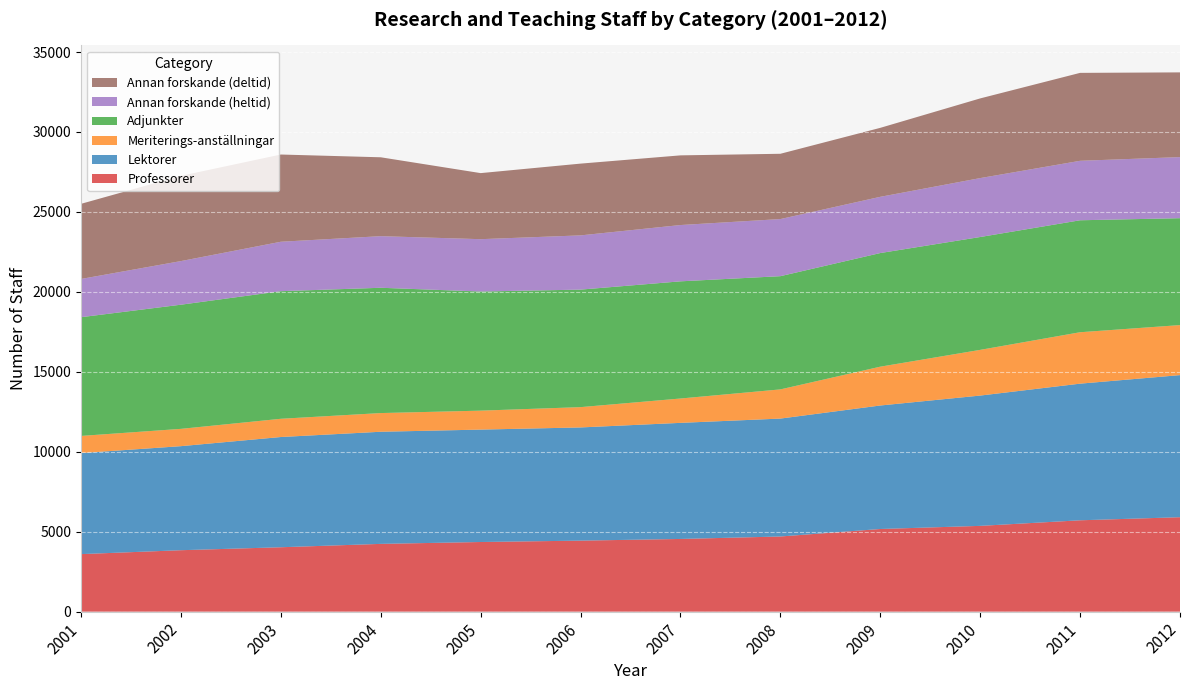

Reading left to right, transcribe all the data shown in this chart.

Professorer: 2001=3599	2002=3843	2003=4028	2004=4239	2005=4356	2006=4442	2007=4547	2008=4701	2009=5170	2010=5365	2011=5714	2012=5907
Lektorer: 2001=6317	2002=6507	2003=6894	2004=7012	2005=7030	2006=7079	2007=7260	2008=7374	2009=7723	2010=8149	2011=8545	2012=8886
Meriterings-anställningar: 2001=1074	2002=1082	2003=1140	2004=1169	2005=1185	2006=1270	2007=1523	2008=1825	2009=2428	2010=2858	2011=3216	2012=3129
Adjunkter: 2001=7425	2002=7765	2003=7980	2004=7836	2005=7450	2006=7349	2007=7328	2008=7081	2009=7106	2010=7058	2011=7002	2012=6685
Annan forskande (heltid): 2001=2392	2002=2728	2003=3092	2004=3227	2005=3274	2006=3392	2007=3521	2008=3572	2009=3517	2010=3685	2011=3719	2012=3821
Annan forskande (deltid): 2001=4698	2002=5331	2003=5455	2004=4933	2005=4131	2006=4488	2007=4357	2008=4082	2009=4313	2010=4983	2011=5499	2012=5298